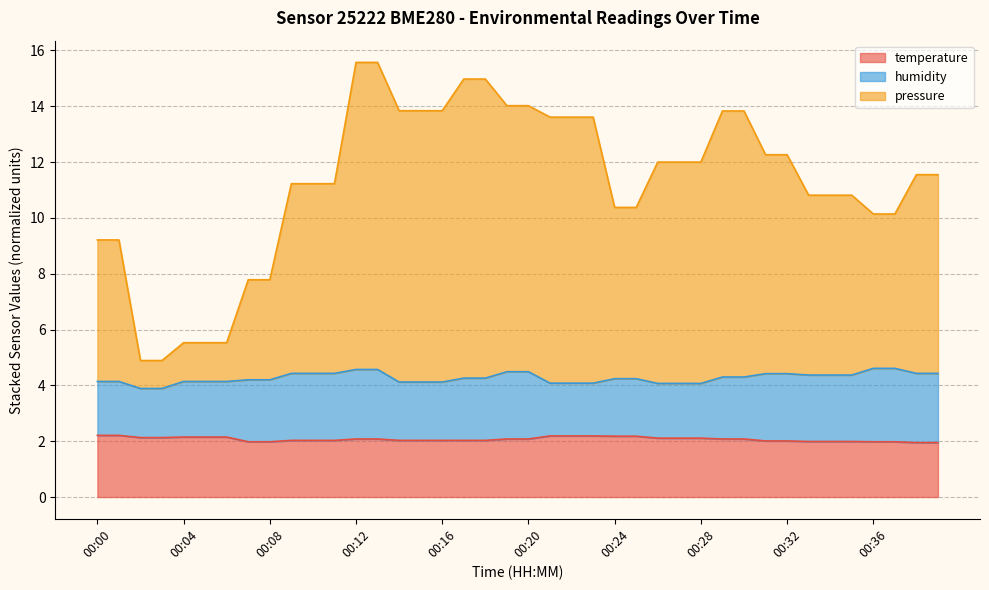

What is the value of the temperature point at the 19th from the left?

2.0